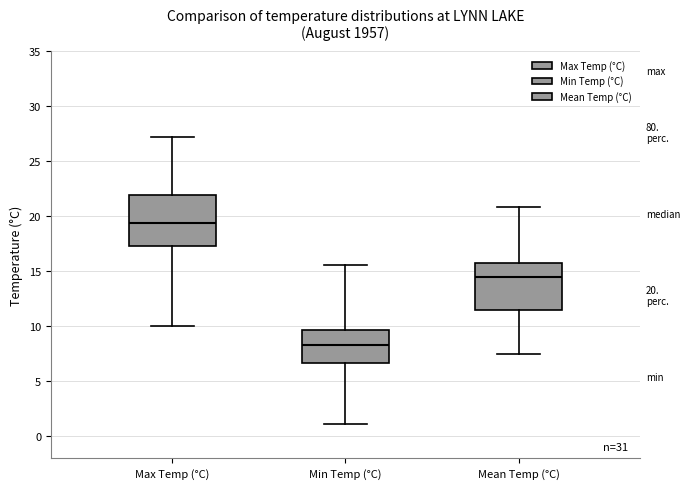

Which box has the highest median line?

Max Temp (°C)